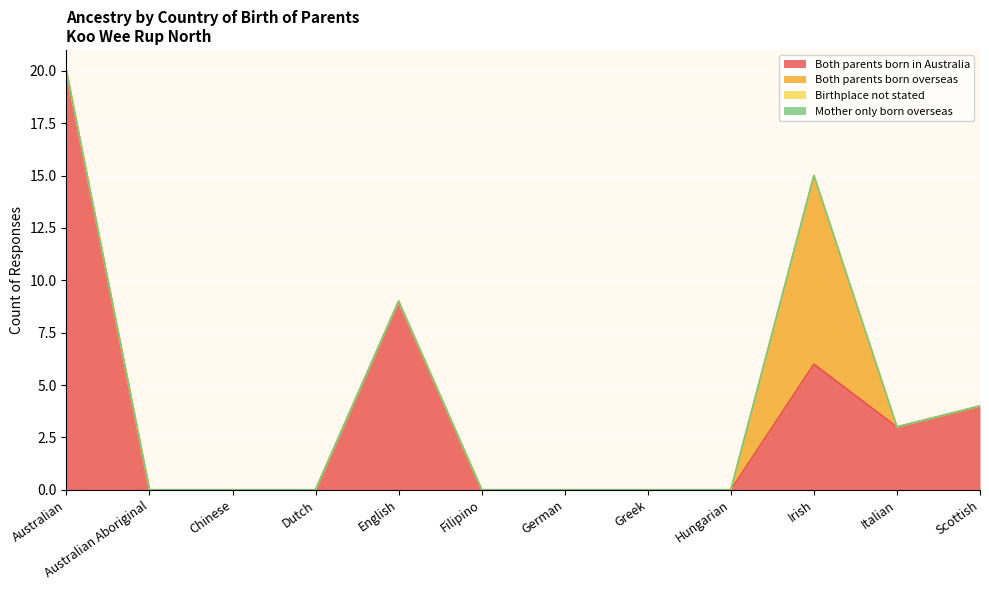

List the labels in order of Both parents born overseas value, smallest first.

Australian, Australian Aboriginal, Chinese, Dutch, English, Filipino, German, Greek, Hungarian, Italian, Scottish, Irish